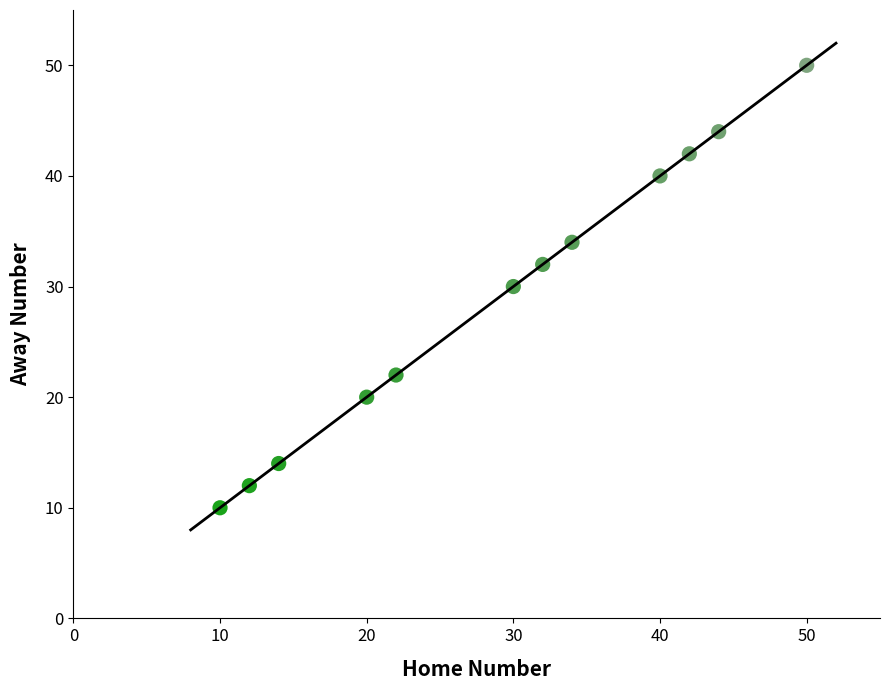

What is the average X value?

29